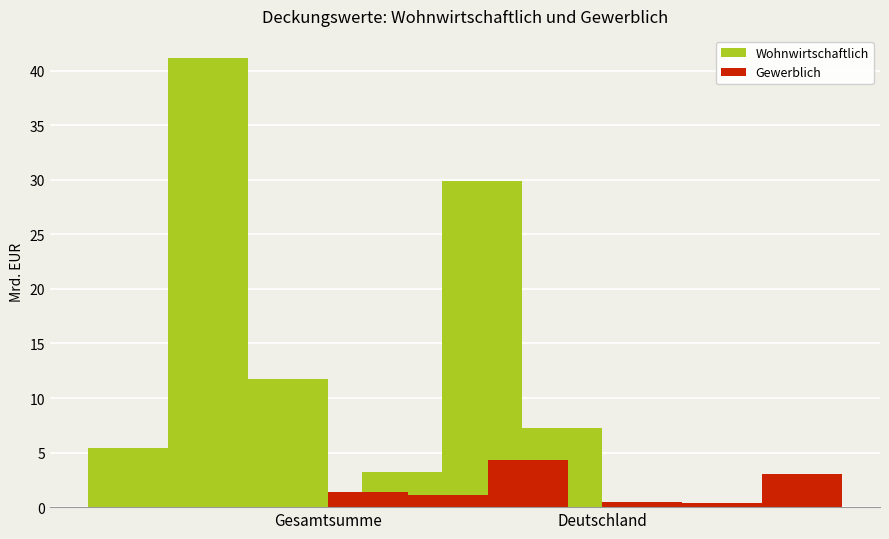

Read the Ein- und Zweifamilienhäuser value at Deutschland.

29.9